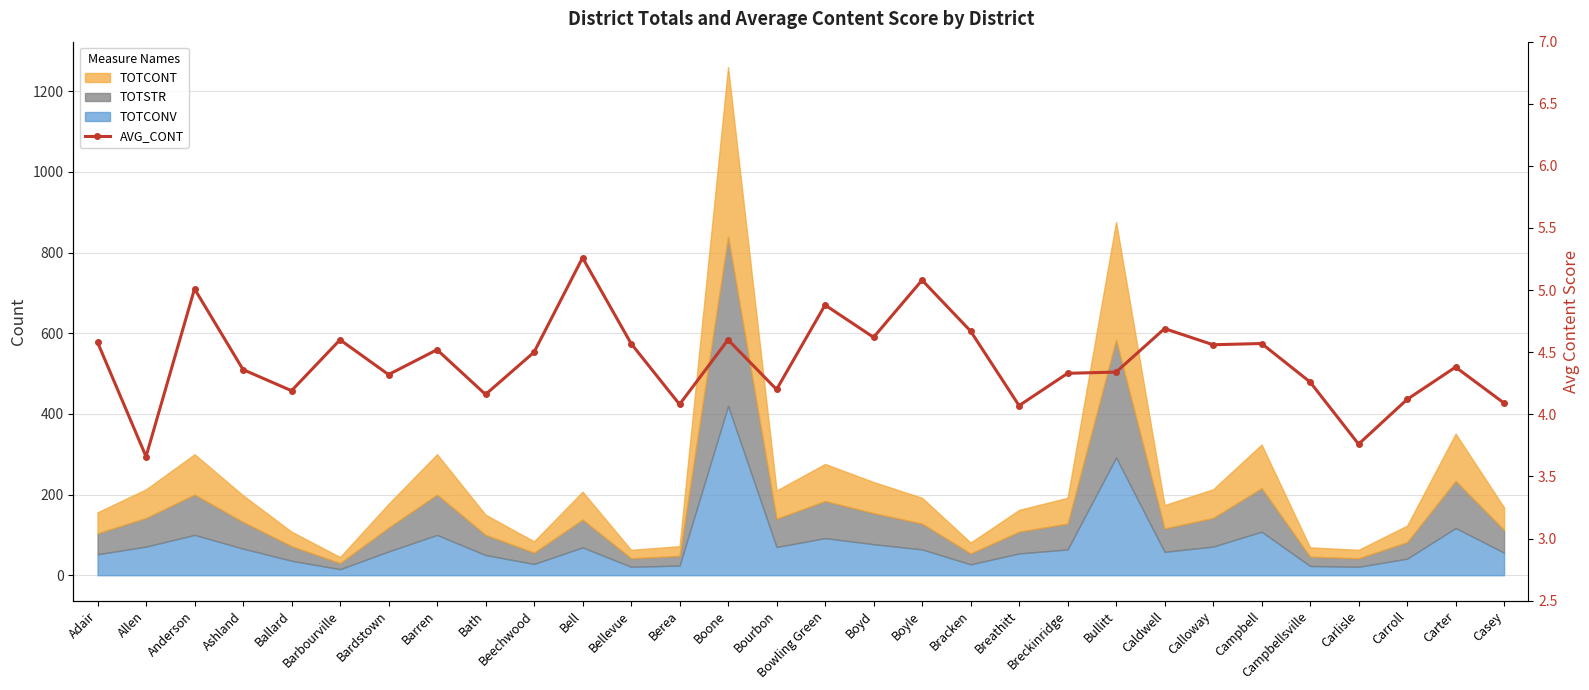

What is the label of the 6th point from the right?

Campbell